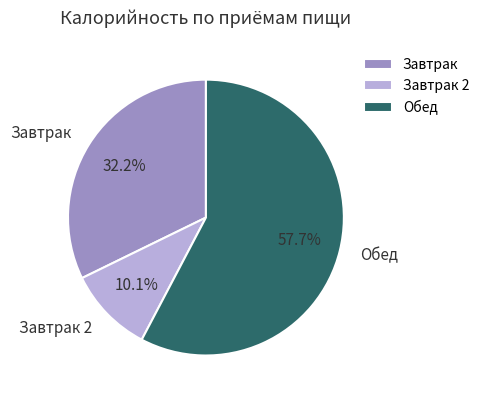

What percentage is NOT represented by Обед?

42.3%